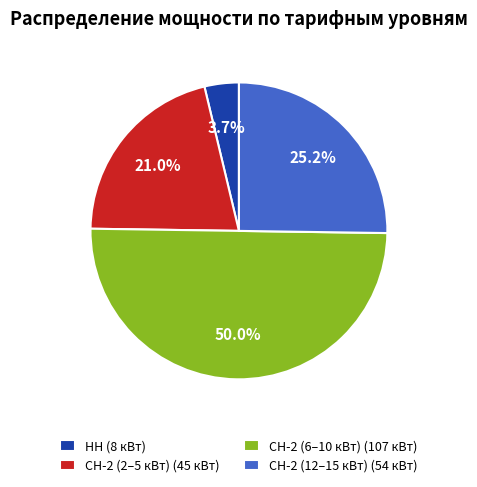

Count the number of slices in the pie.

4